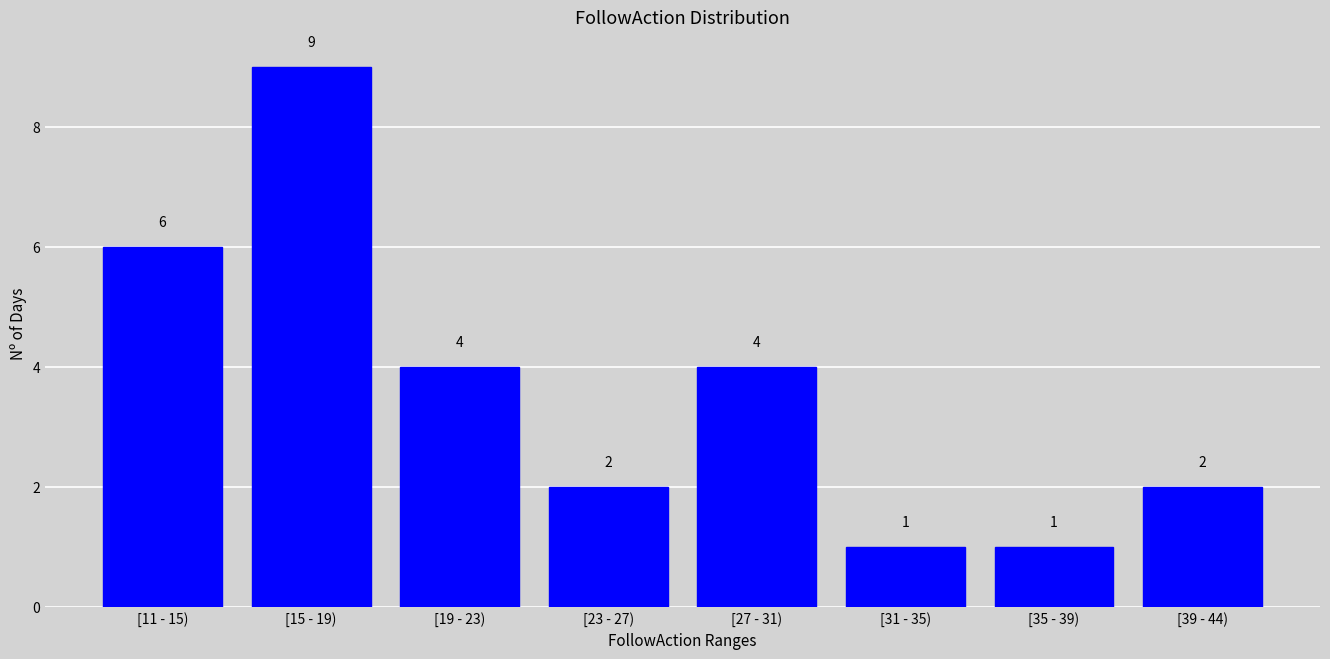

Reading left to right, transcribe all the data shown in this chart.

[11 - 15)=6	[15 - 19)=9	[19 - 23)=4	[23 - 27)=2	[27 - 31)=4	[31 - 35)=1	[35 - 39)=1	[39 - 44)=2